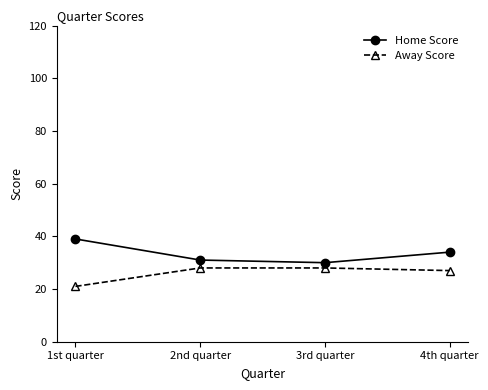

The value of Away Score at 1st quarter is 31. True or false?

False